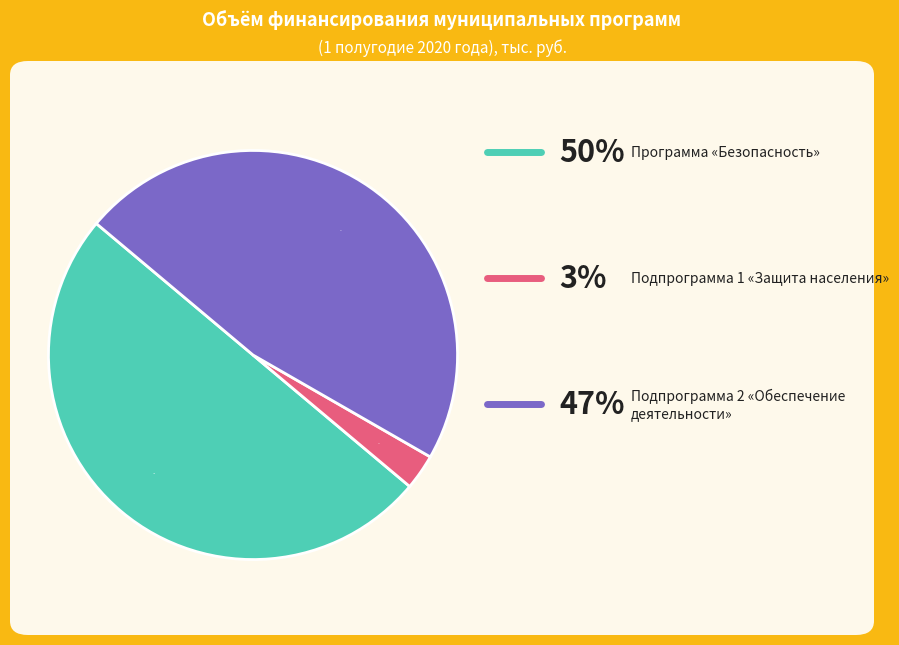

To the nearest percent, what is the average slice percentage?

33%